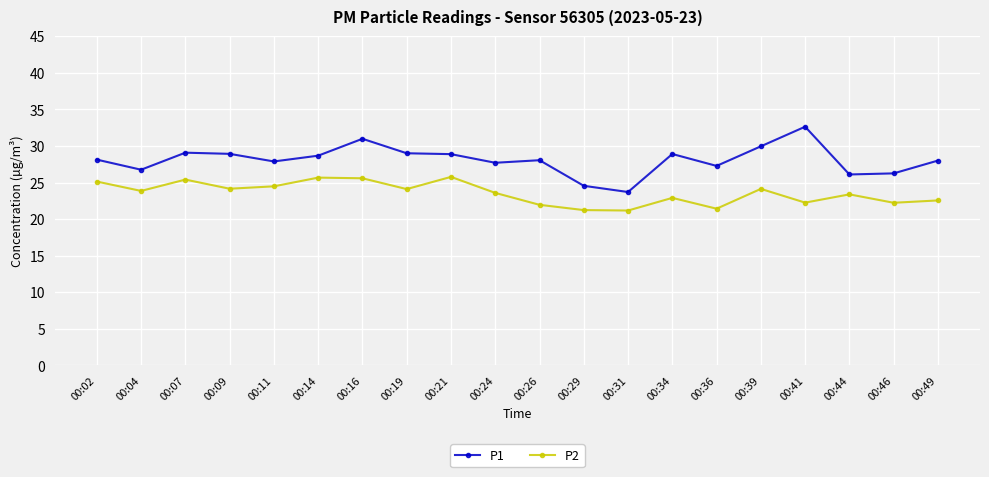

At which label does P1 reach its peak?

00:41